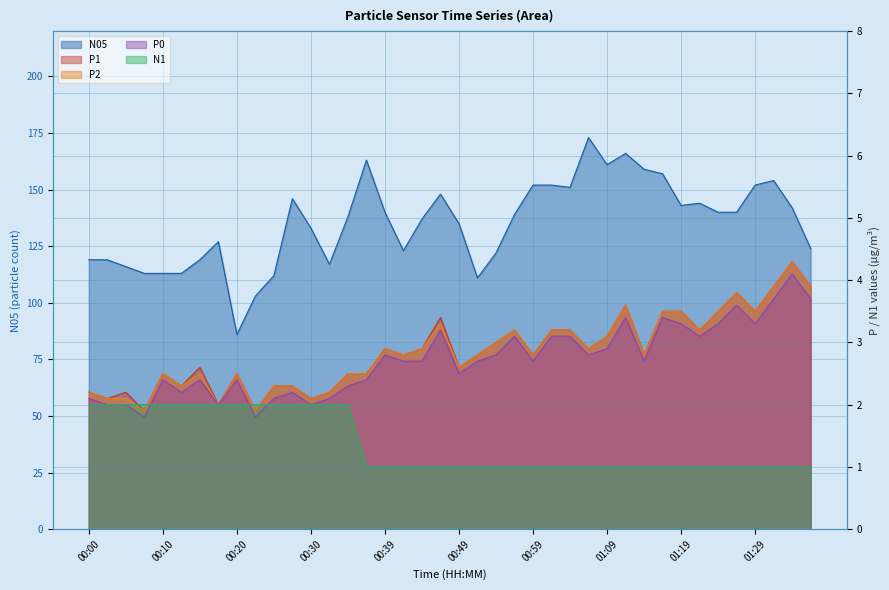

True or false: N05 and P1 intersect in this chart.

False